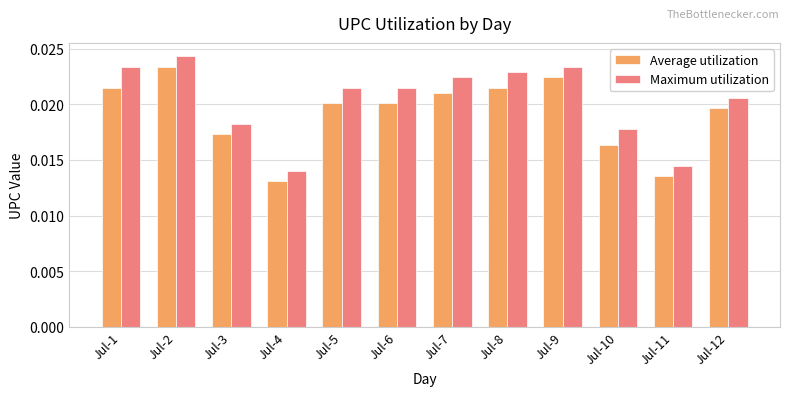

Which label corresponds to the largest value in the chart?

Jul-2